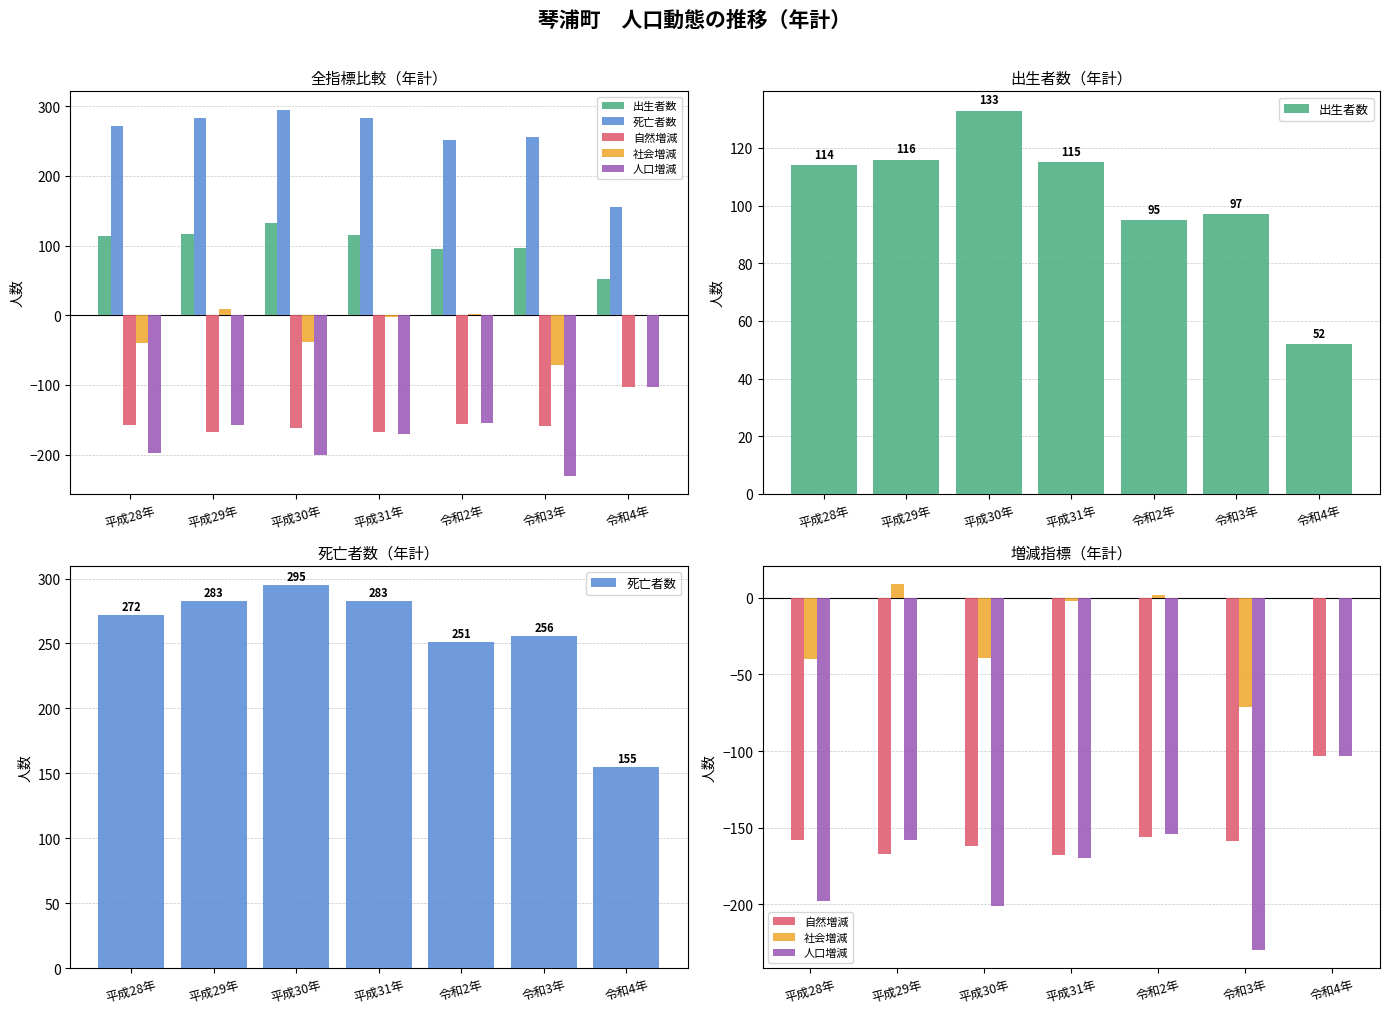

What is the maximum value for 出生者数?

133